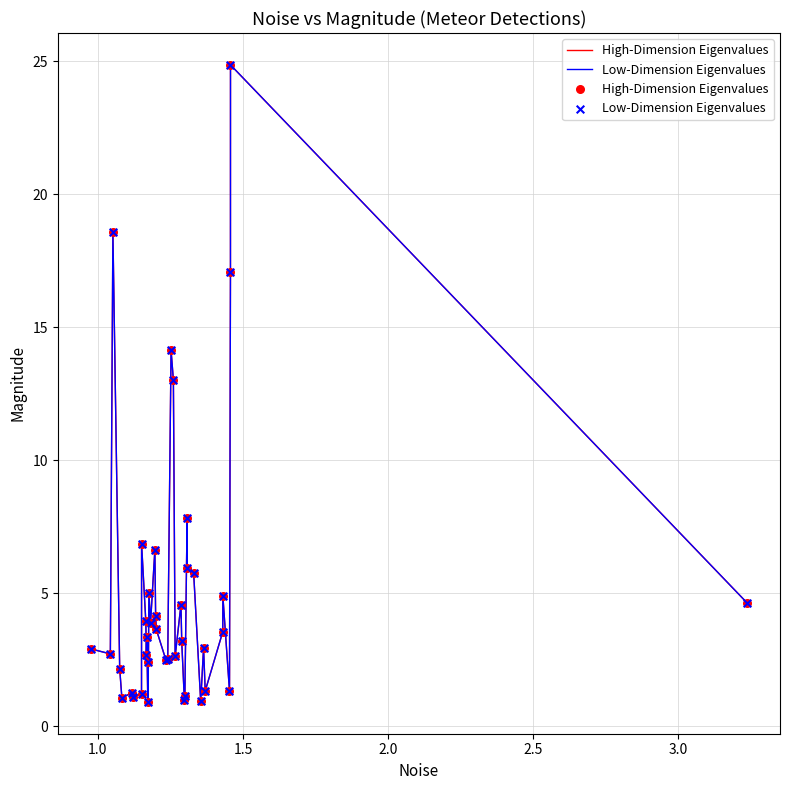

Does the chart have visible grid lines?

Yes